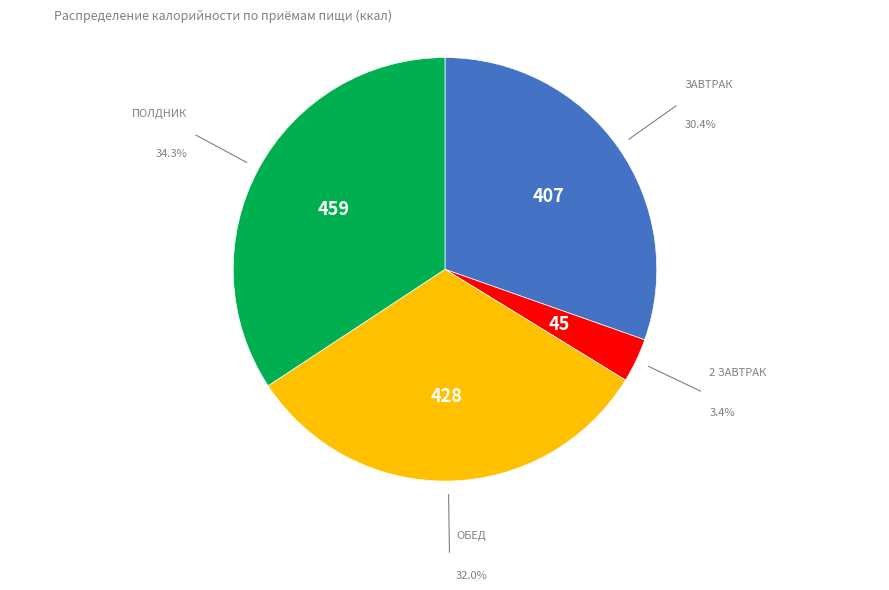

Is there a majority slice in this chart?

No